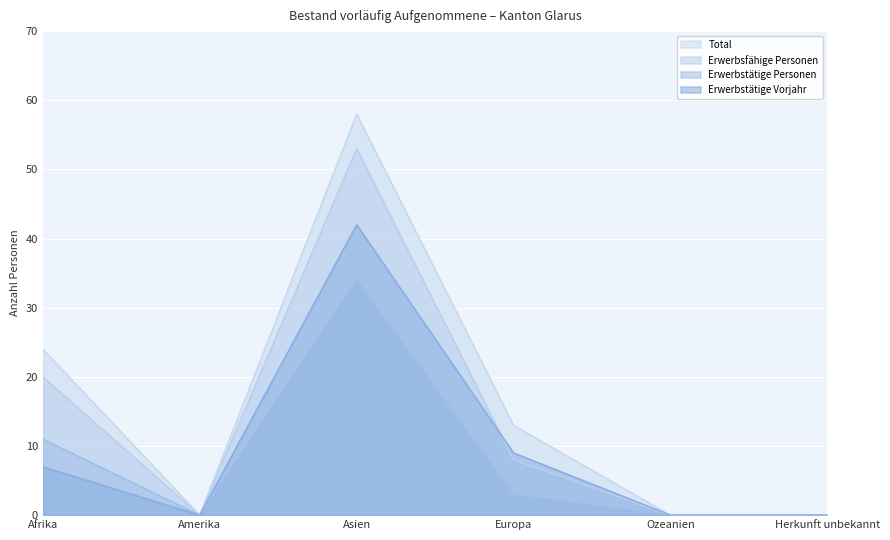

At which label does Erwerbstätige Personen reach its peak?

Asien